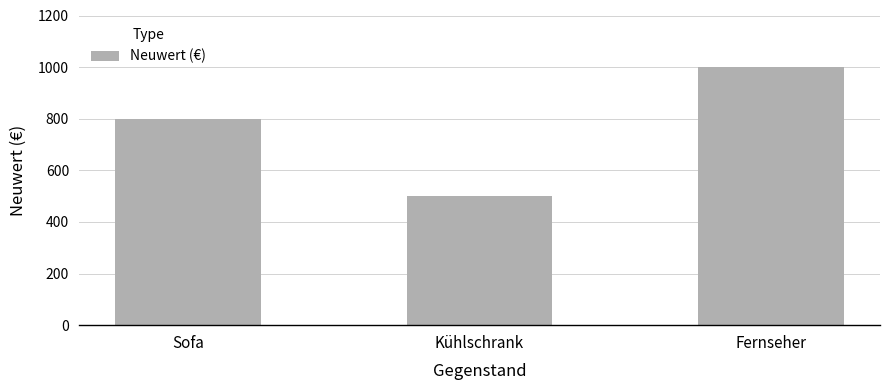

Between Fernseher and Kühlschrank, which is larger?

Fernseher